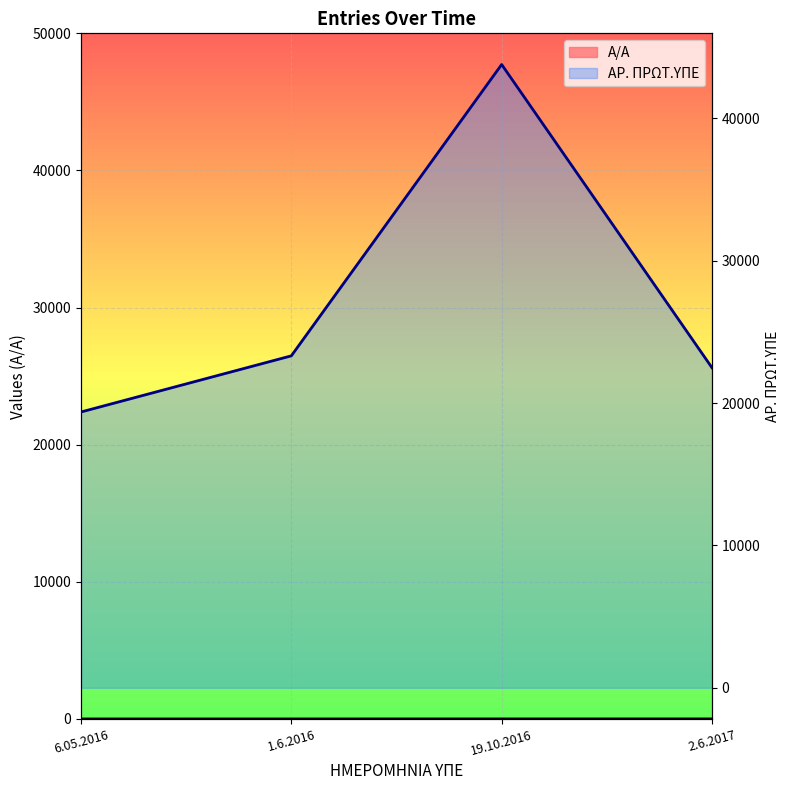

What is the greatest value displayed?

43773